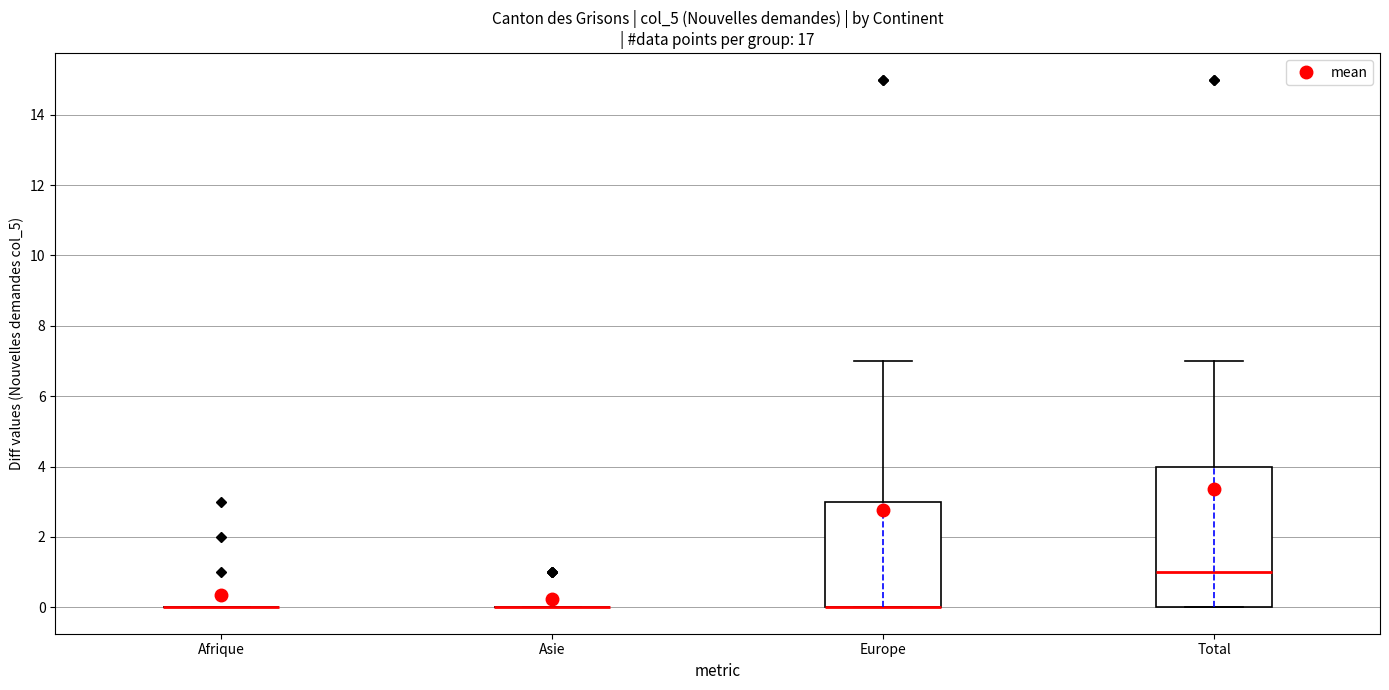

Reading left to right, read every box against the y-axis: the position of its median line, the range the box covers, and the ends of its whiskers. The values are not printed on the chart, so give them approximately, as read against the axis.

Afrique: box collapsed to a line at 0, whiskers 0 to 0
Asie: box collapsed to a line at 0, whiskers 0 to 0
Europe: median 0 (drawn on the box's lower edge), box 0 to 3, whiskers 0 to 7
Total: median 1, box 0 to 4, whiskers 0 to 7